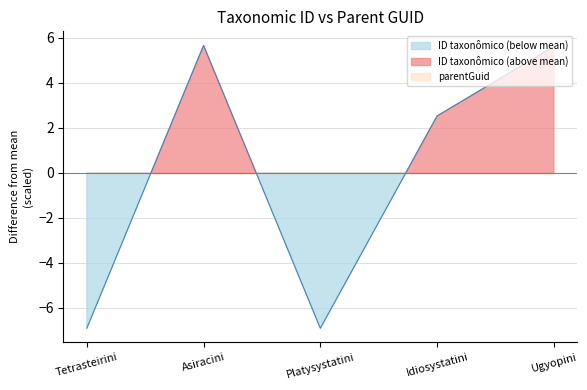

Count the number of categories in the chart.

5